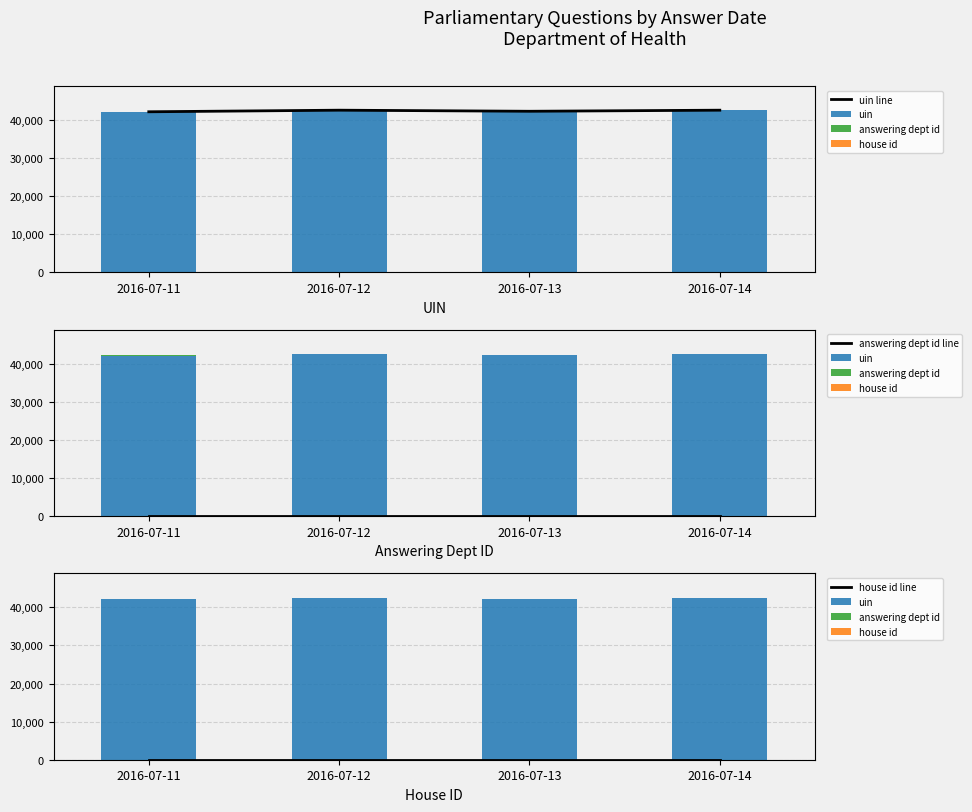

Which series changed the most between 2016-07-11 and 2016-07-14?

uin line